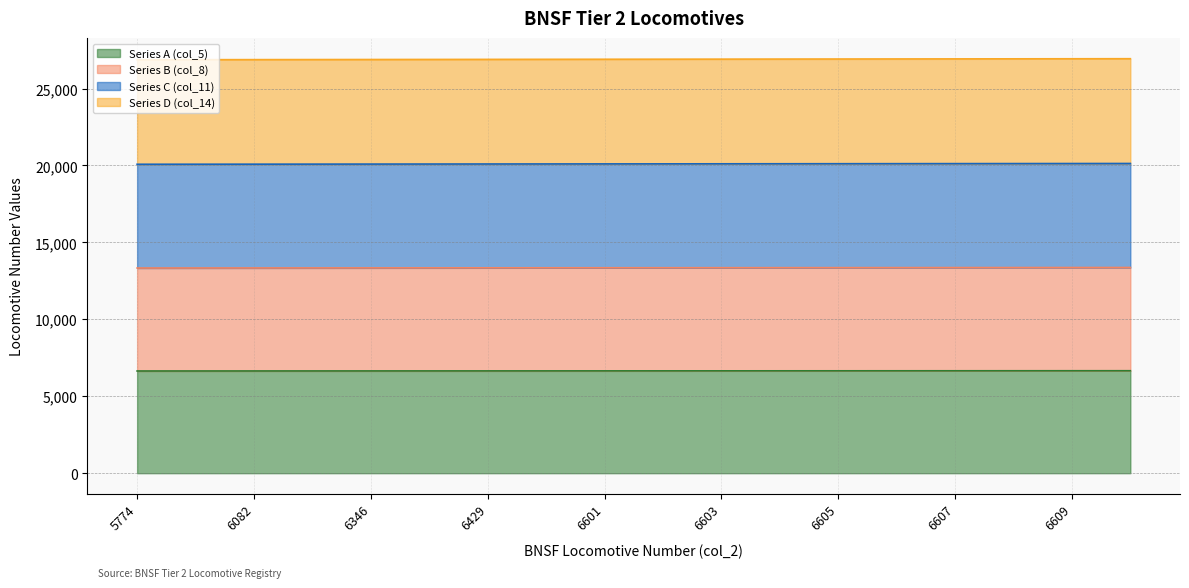

Reading left to right, transcribe all the data shown in this chart.

Series A (col_5): 6643	6644	6645	6646	6647	6648	6649	6650	6651	6652	6653	6654	6655	6656	6657	6658	6659	6660
Series B (col_8): 13336	13338	13340	13342	13344	13346	13348	13350	13352	13354	13356	13358	13360	13362	13364	13366	13368	13370
Series C (col_11): 20079	20082	20085	20088	20091	20094	20097	20100	20103	20106	20109	20112	20115	20118	20121	20124	20127	20130
Series D (col_14): 26872	26876	26880	26884	26888	26892	26896	26900	26904	26908	26912	26916	26920	26924	26928	26932	26936	26940